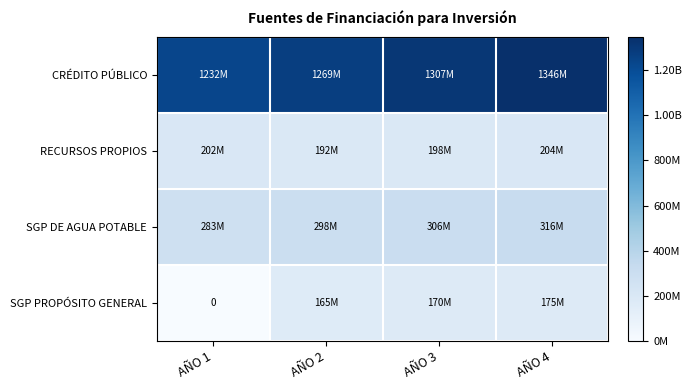

What is the difference between the maximum and minimum values in the RECURSOS PROPIOS series?

11692800